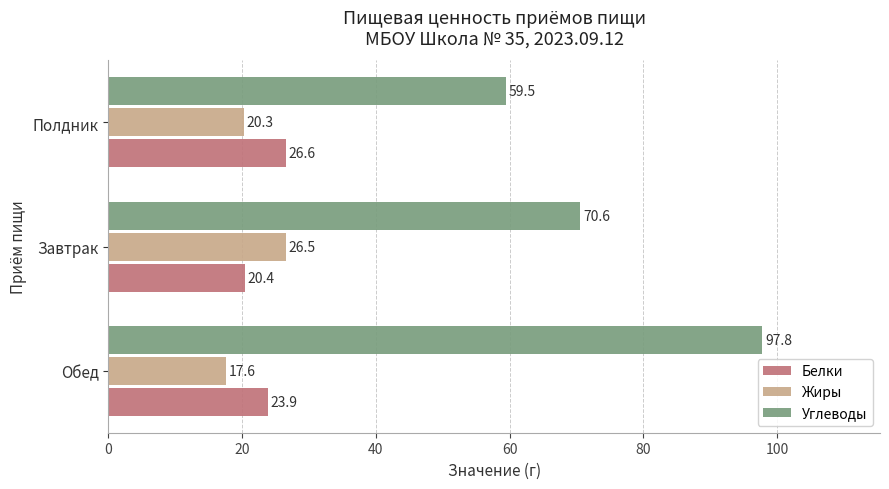

What value does the Жиры series have at Обед?

17.6